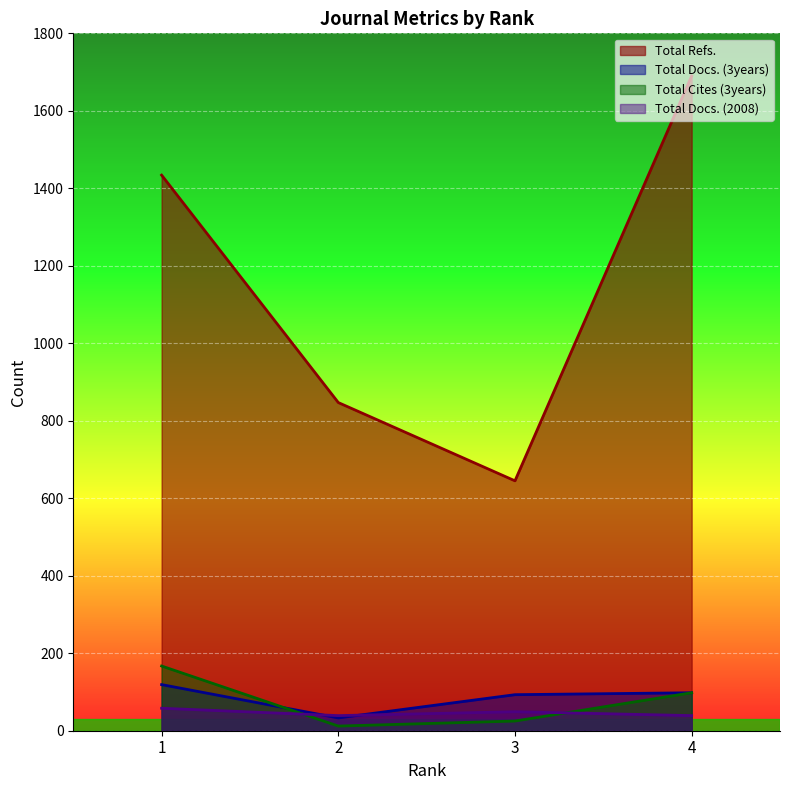

How many values in the Total Docs. (3years) series exceed 98?

1